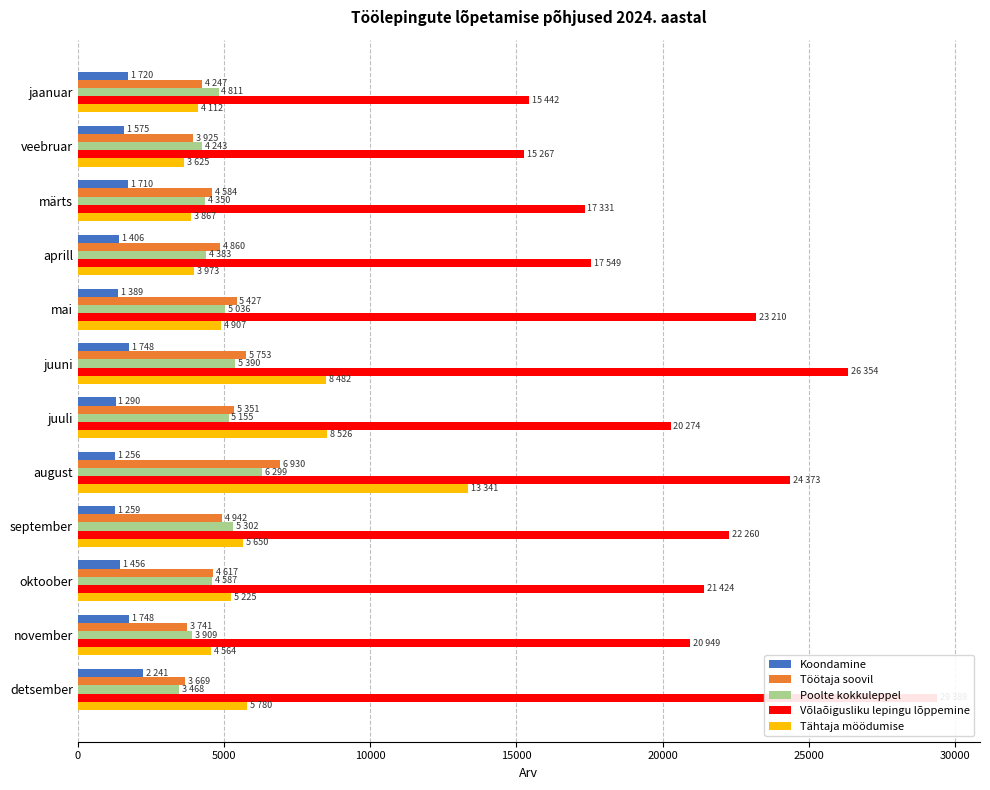

At juuli, list the series in order from largest to smallest.

Võlaõigusliku lepingu lõppemine, Tähtaja möödumise, Töötaja soovil, Poolte kokkuleppel, Koondamine